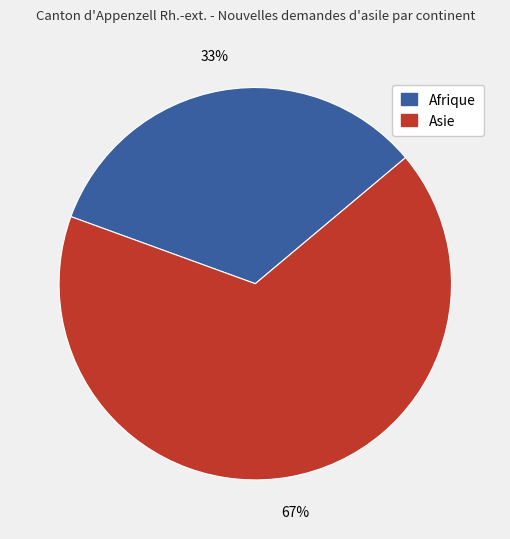

True or false: Asie accounts for 67% of the total.

True